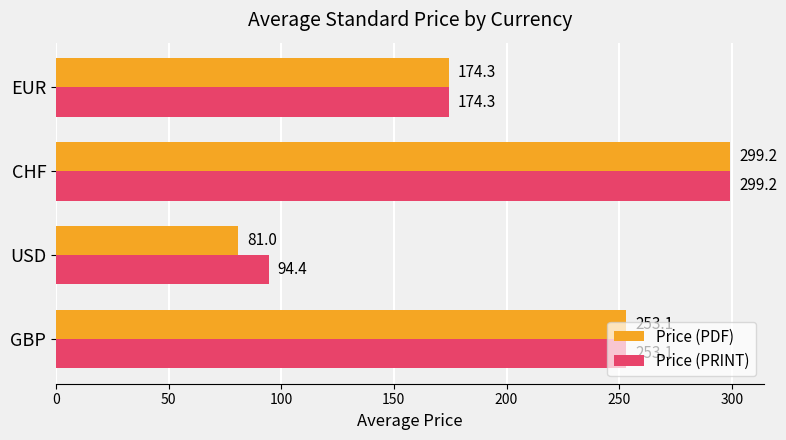

Read the Price (PRINT) value at EUR.

174.3